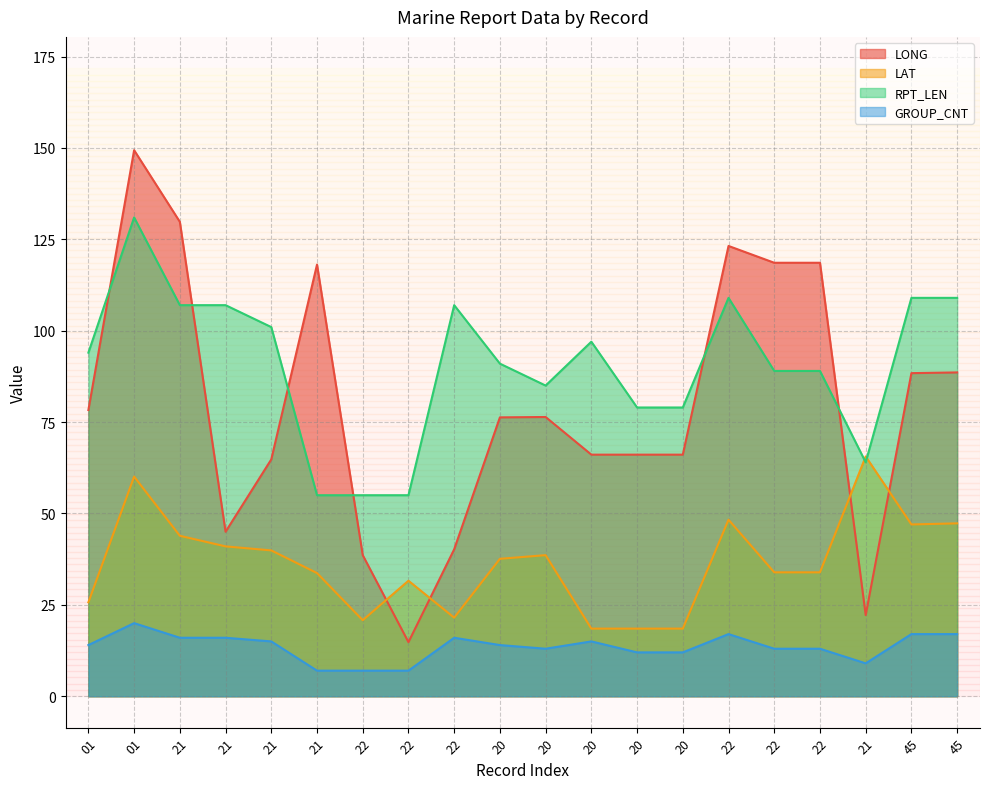

Which category has the highest value across all series?

01